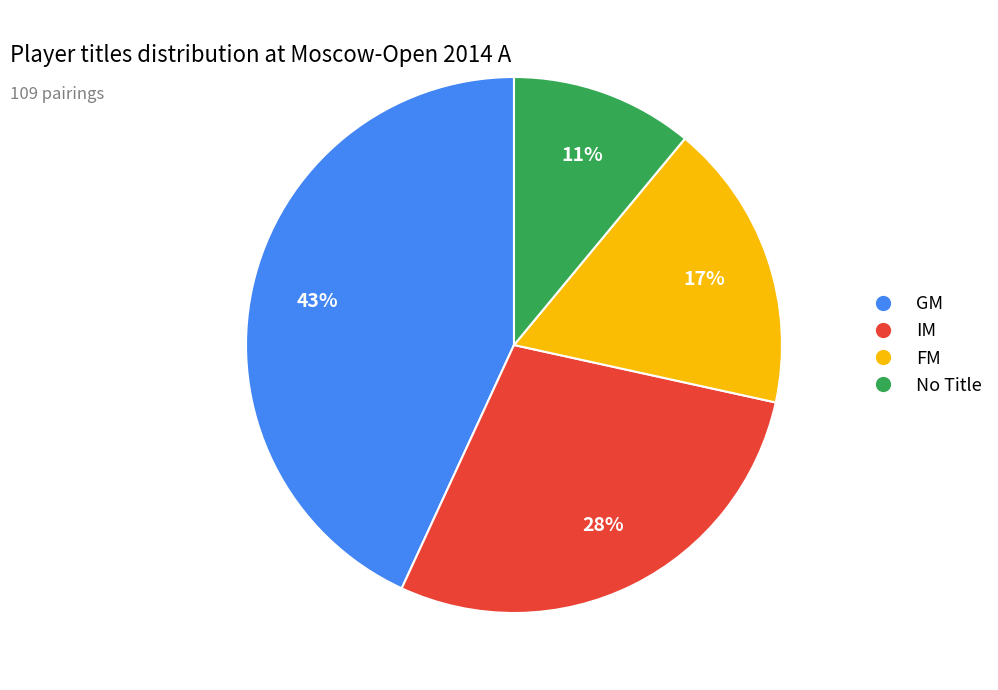

Combined, do IM and FM account for over 50%?

No